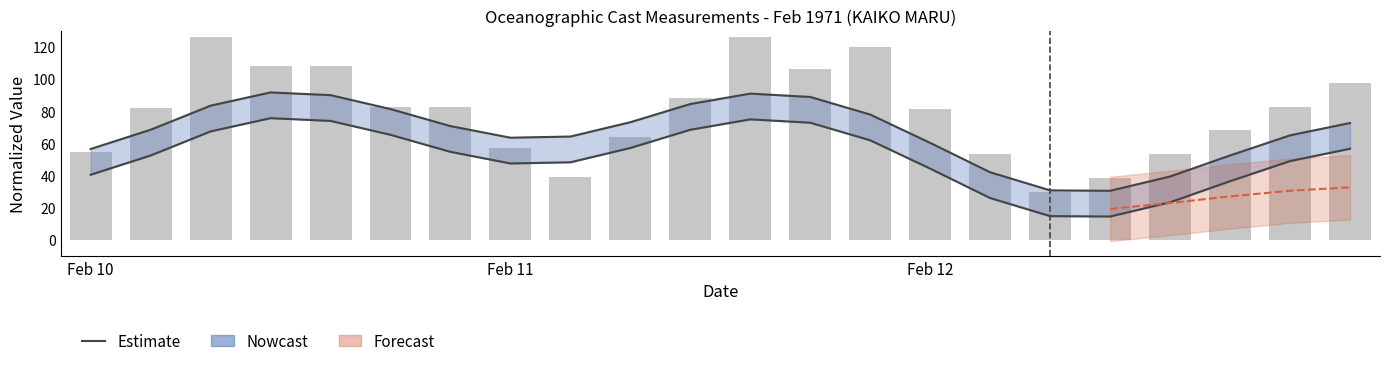

What is the highest value of the Estimate (upper) series?

91.7